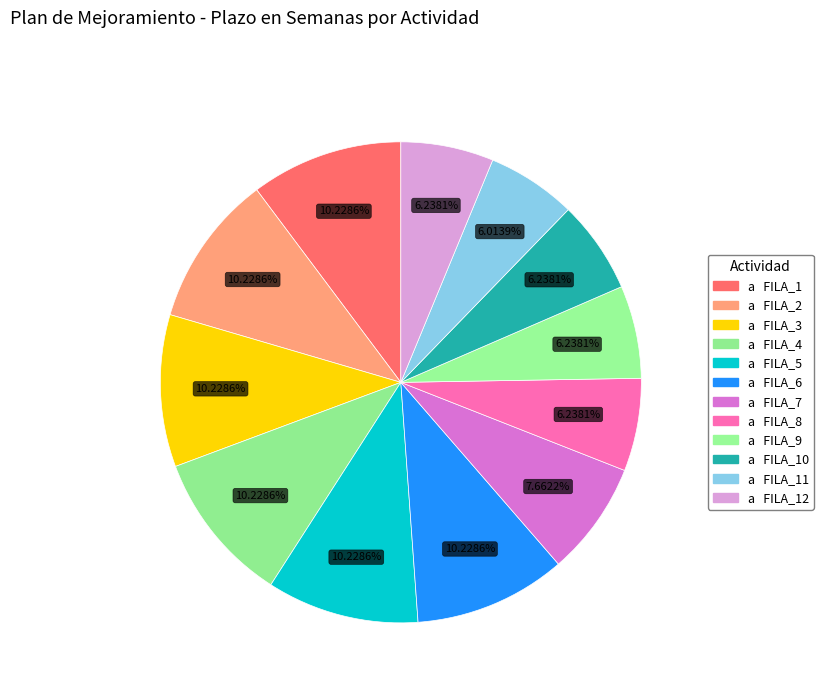

Rank the categories by value from highest to lowest.

2 AVANCE SEGUIMIENTO FILA_1, 2 AVANCE SEGUIMIENTO FILA_2, 2 AVANCE SEGUIMIENTO FILA_3, 2 AVANCE SEGUIMIENTO FILA_4, 2 AVANCE SEGUIMIENTO FILA_5, 2 AVANCE SEGUIMIENTO FILA_6, 2 AVANCE SEGUIMIENTO FILA_7, 2 AVANCE SEGUIMIENTO FILA_8, 2 AVANCE SEGUIMIENTO FILA_9, 2 AVANCE SEGUIMIENTO FILA_10, 2 AVANCE SEGUIMIENTO FILA_12, 2 AVANCE SEGUIMIENTO FILA_11